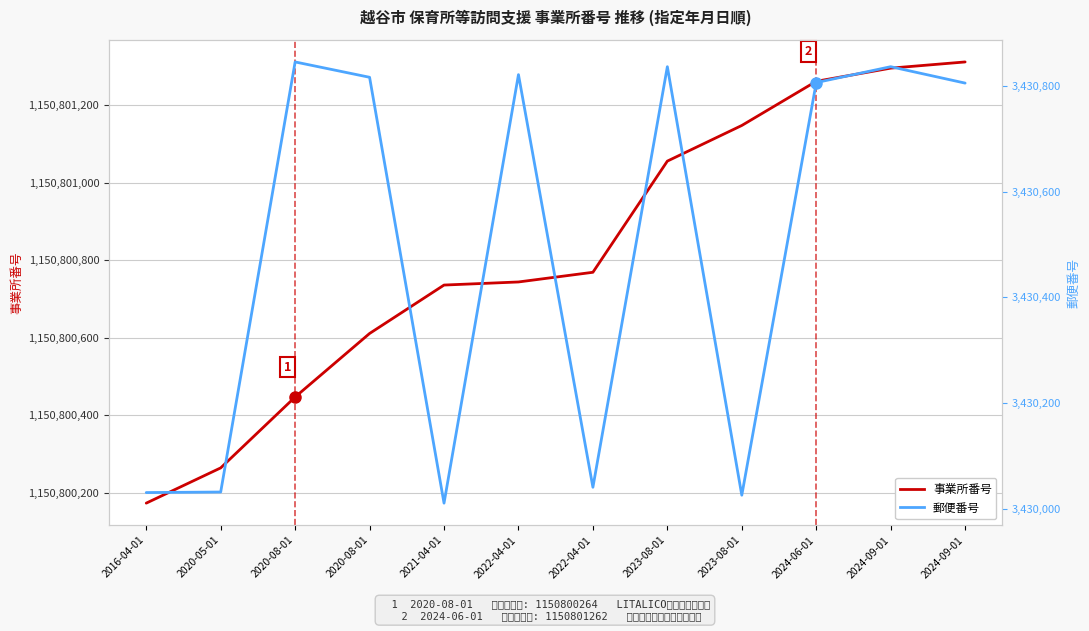

Rank the series at 2024-09-01 from highest to lowest value.

事業所番号, 郵便番号